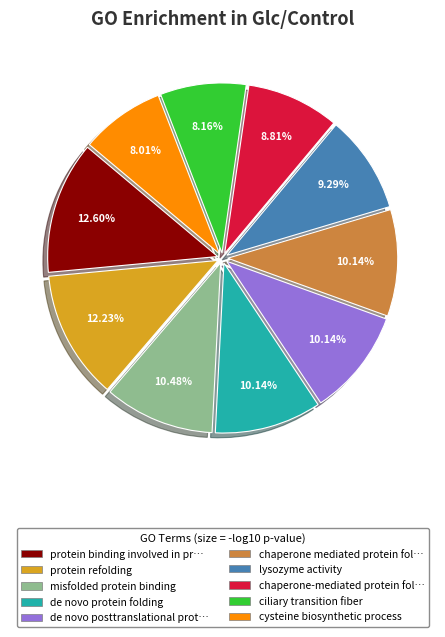

Is the sum of chaperone mediated protein fol… and misfolded protein binding greater than half?

No